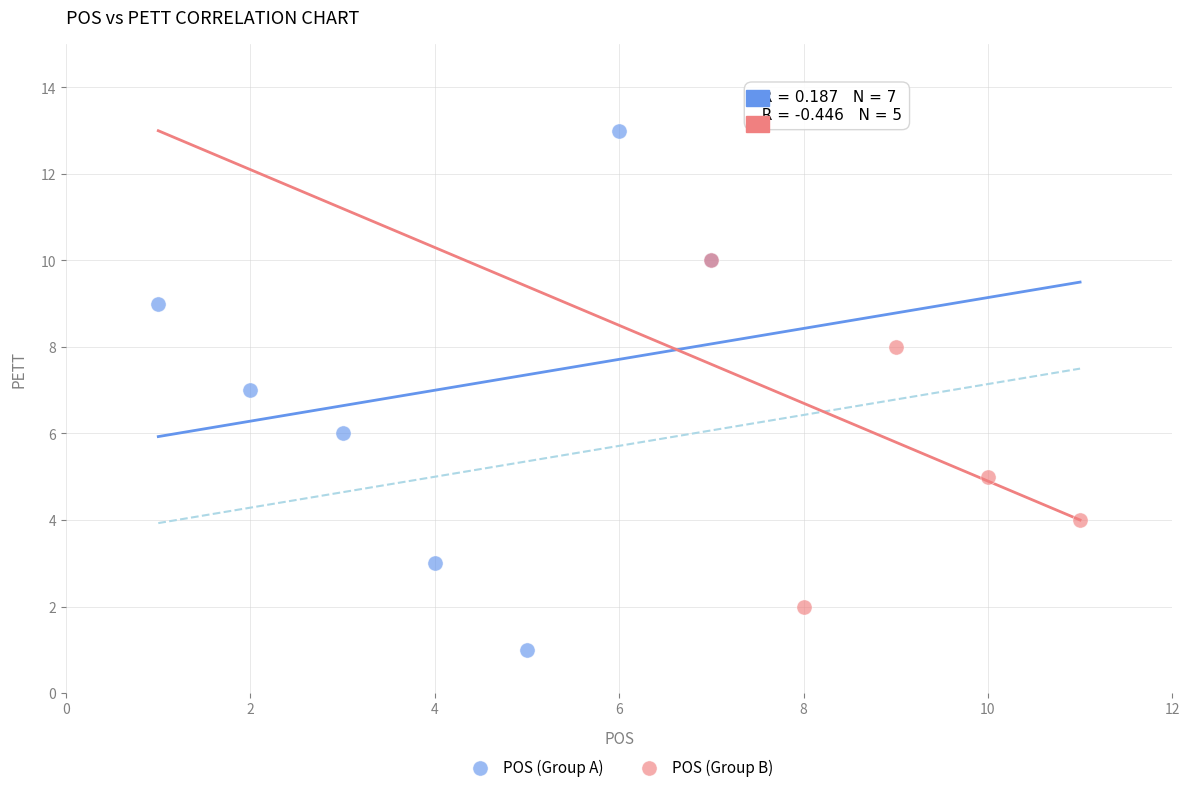

Which series contains the highest Y value?

POS (Group A)